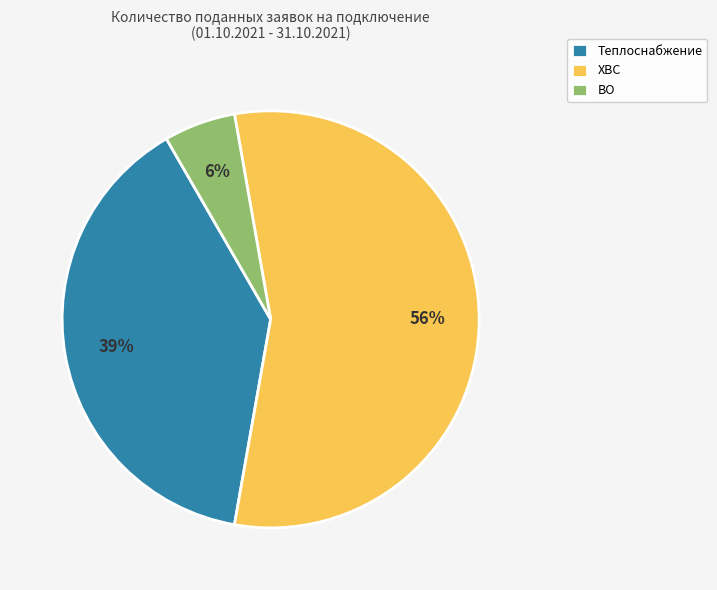

Does any single category account for the majority?

Yes